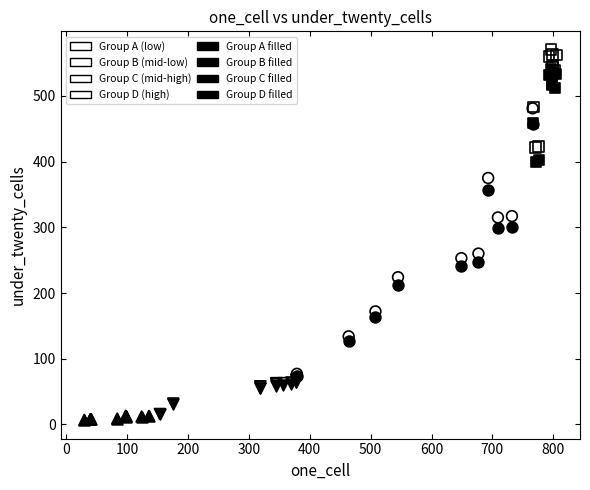

Which series contains the highest Y value?

Group D (high)